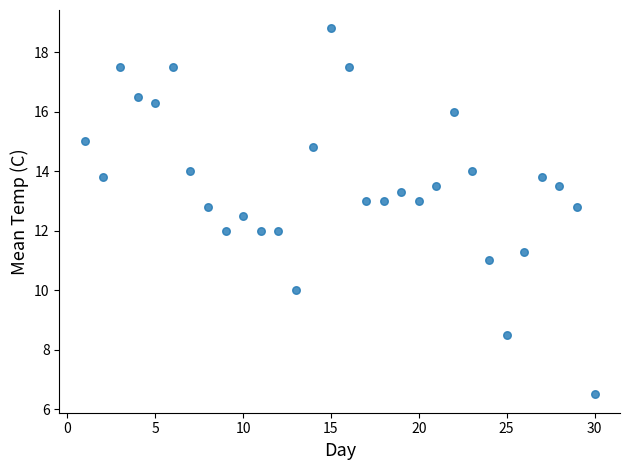

What is the range of Y values (max minus min)?

12.3